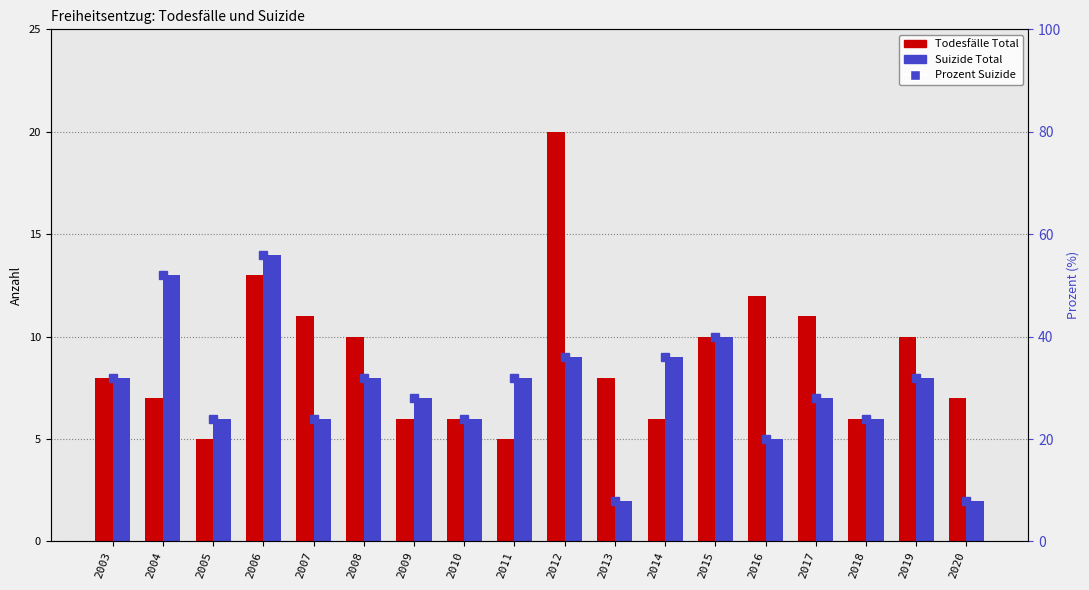

Which category has the highest value in the percent rank series?

2006